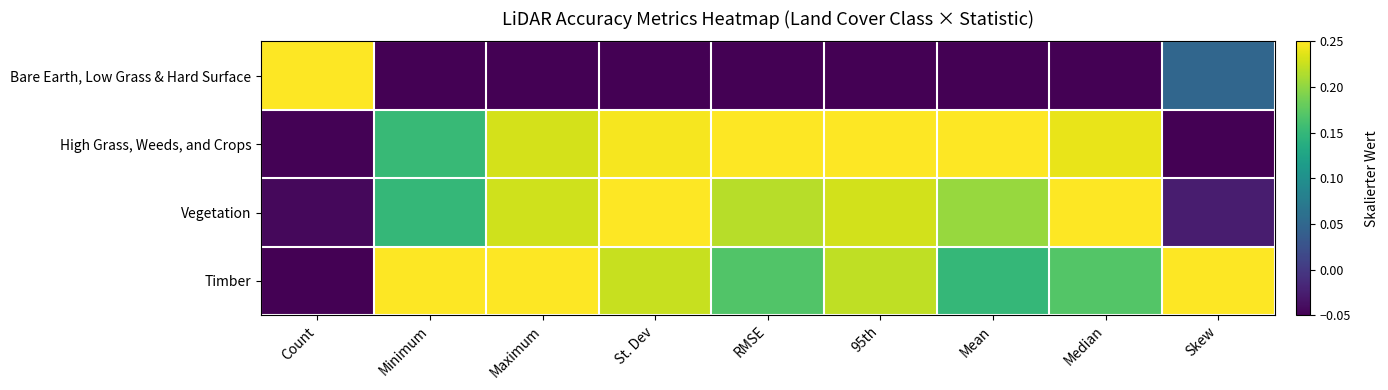

Rank the series by their maximum value, from lowest to highest.

Bare Earth, Low Grass & Hard Surface, High Grass, Weeds, and Crops, Vegetation, Timber